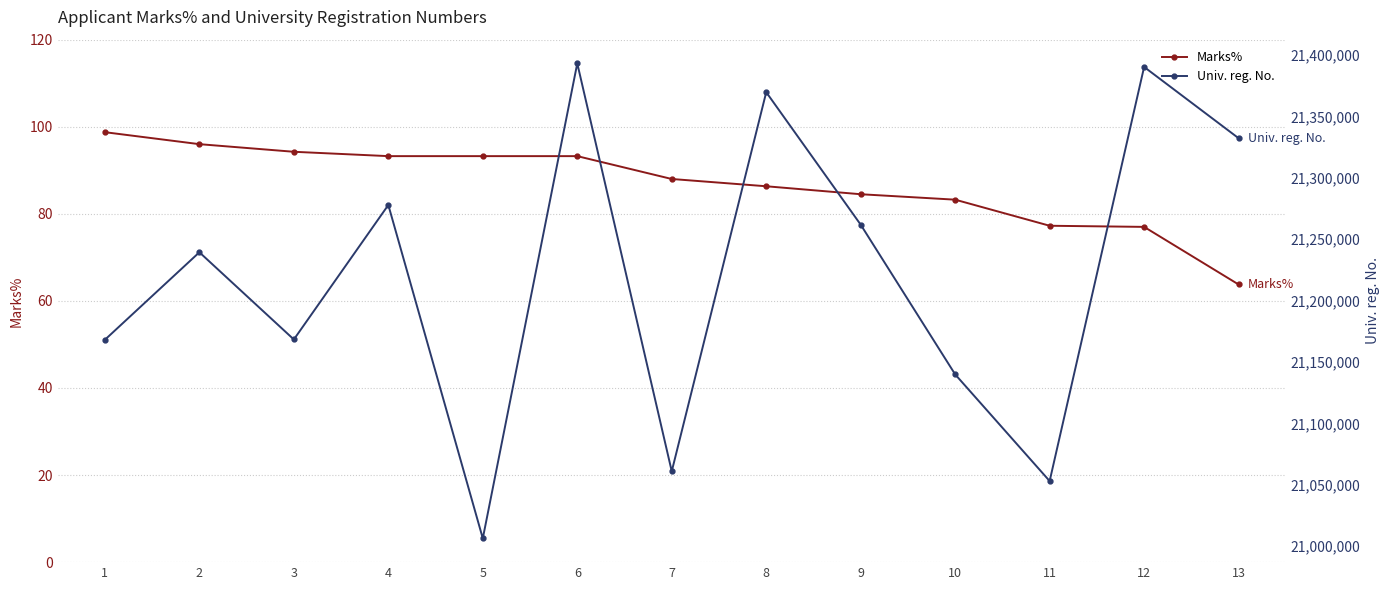

What is the value of the Univ. reg. No. point at the 11th from the left?

21053056.0